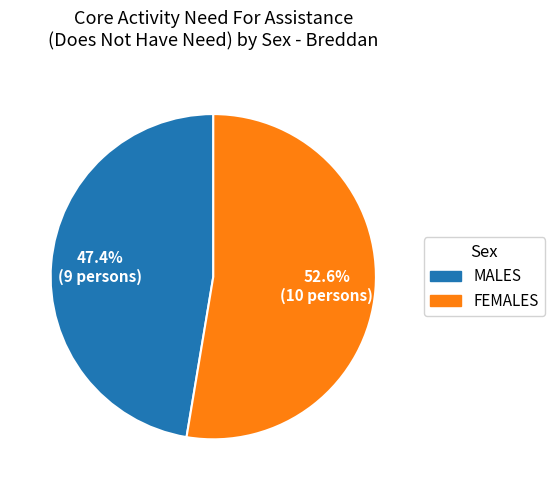

To the nearest percent, what portion does FEMALES represent?

53%